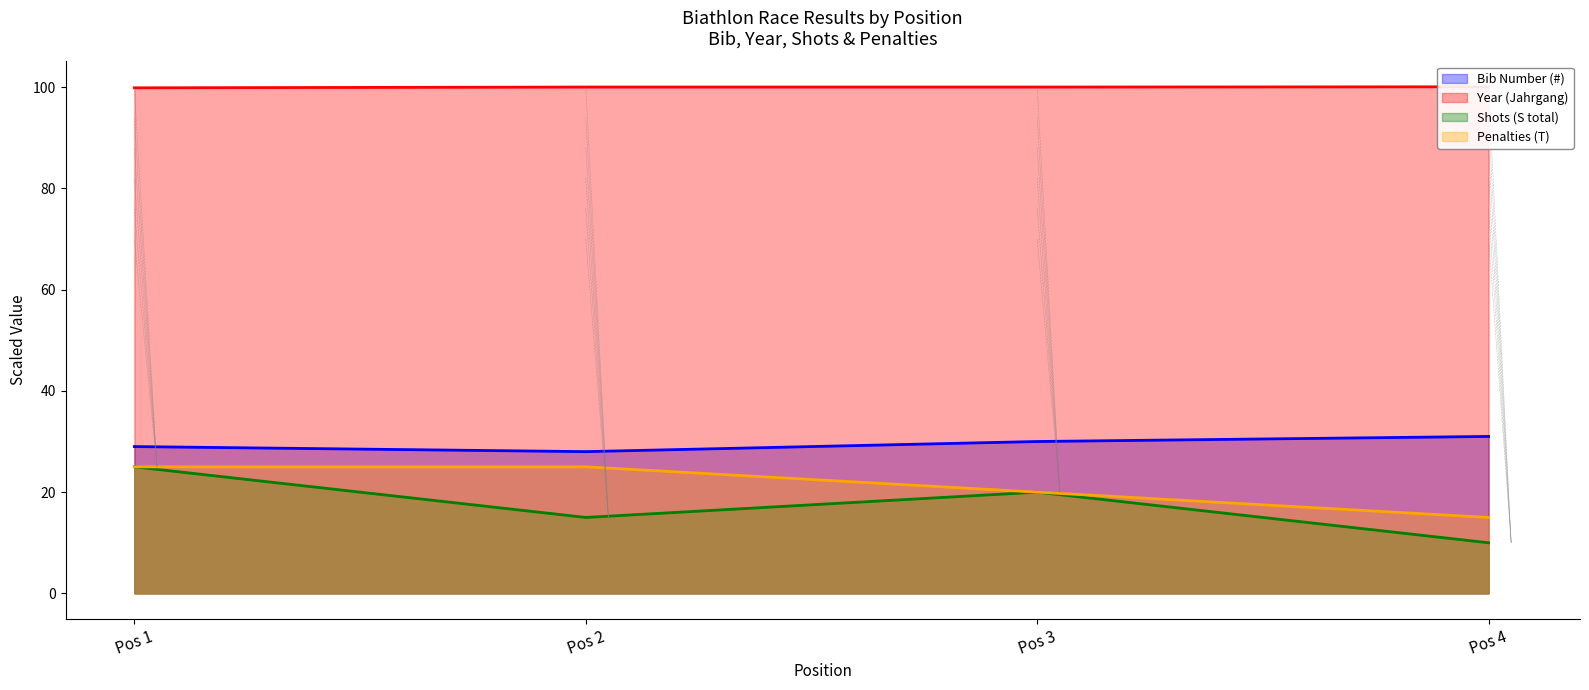

How many Shots (S total) values are between 15 and 25?

3